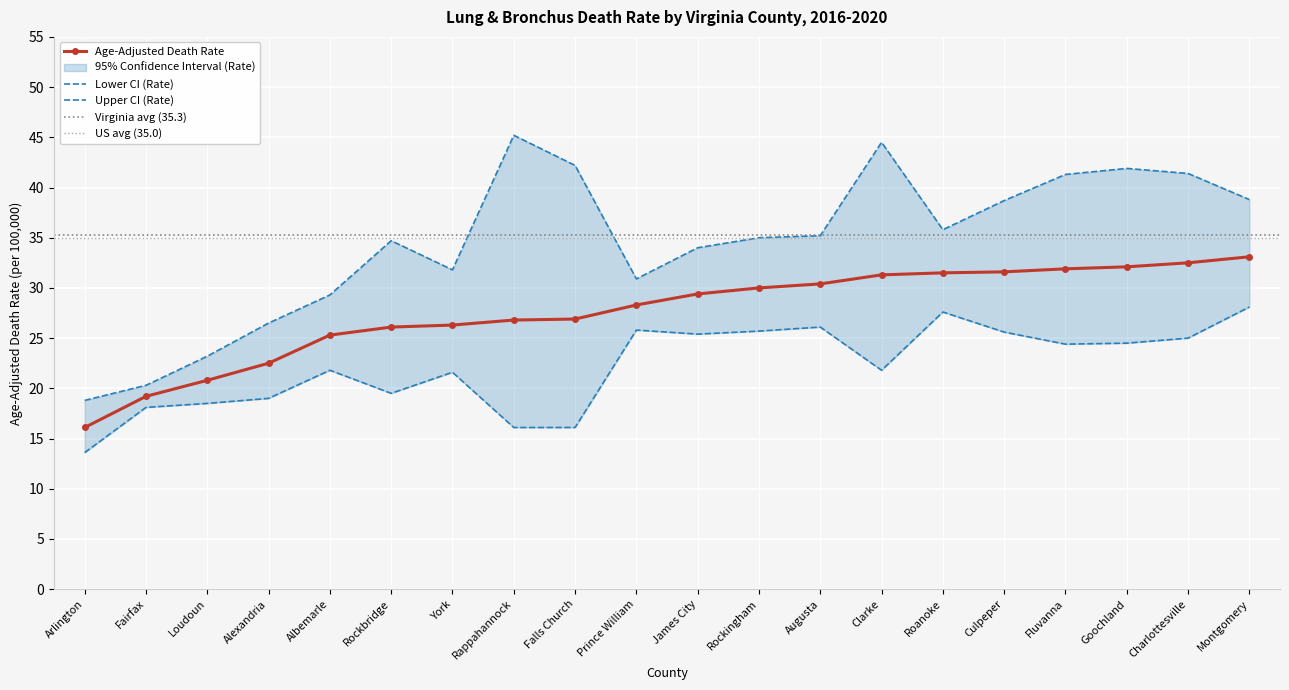

List the labels in order of Lower CI (Rate) value, smallest first.

Arlington, Rappahannock, Falls Church, Fairfax, Loudoun, Alexandria, Rockbridge, York, Albemarle, Clarke, Fluvanna, Goochland, Charlottesville, James City, Culpeper, Rockingham, Prince William, Augusta, Roanoke, Montgomery